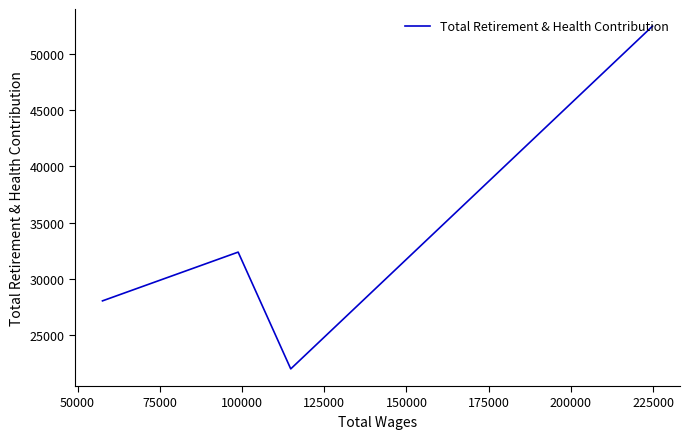

The chart shows a value of 18526 at 25000. True or false?

False